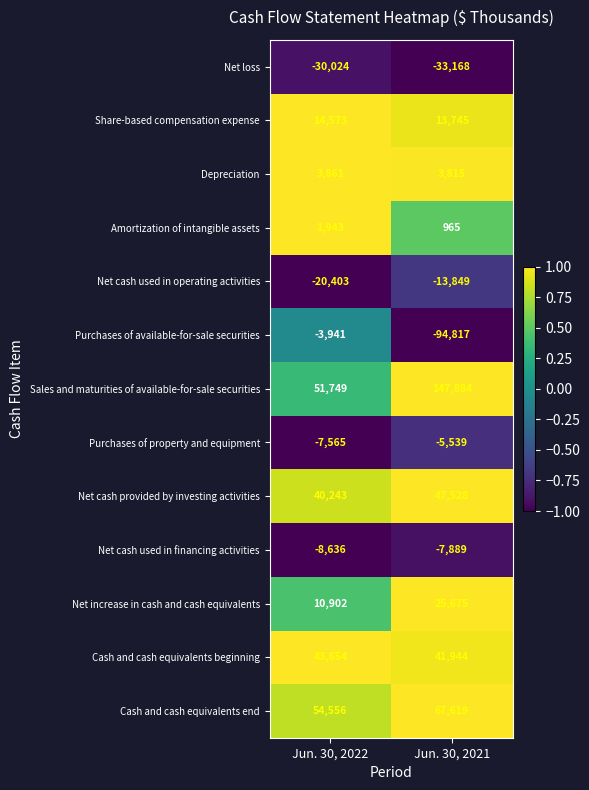

Reading left to right, extract all data points from this chart.

Net loss: Jun. 30, 2022=-30024	Jun. 30, 2021=-33168
Share-based compensation expense: Jun. 30, 2022=14573	Jun. 30, 2021=13745
Depreciation: Jun. 30, 2022=3861	Jun. 30, 2021=3815
Amortization of intangible assets: Jun. 30, 2022=1943	Jun. 30, 2021=965
Net cash used in operating activities: Jun. 30, 2022=-20403	Jun. 30, 2021=-13849
Purchases of available-for-sale securities: Jun. 30, 2022=-3941	Jun. 30, 2021=-94817
Sales and maturities of available-for-sale securities: Jun. 30, 2022=51749	Jun. 30, 2021=147884
Purchases of property and equipment: Jun. 30, 2022=-7565	Jun. 30, 2021=-5539
Net cash provided by investing activities: Jun. 30, 2022=40243	Jun. 30, 2021=47528
Net cash used in financing activities: Jun. 30, 2022=-8636	Jun. 30, 2021=-7889
Net increase in cash and cash equivalents: Jun. 30, 2022=10902	Jun. 30, 2021=25675
Cash and cash equivalents beginning: Jun. 30, 2022=43654	Jun. 30, 2021=41944
Cash and cash equivalents end: Jun. 30, 2022=54556	Jun. 30, 2021=67619